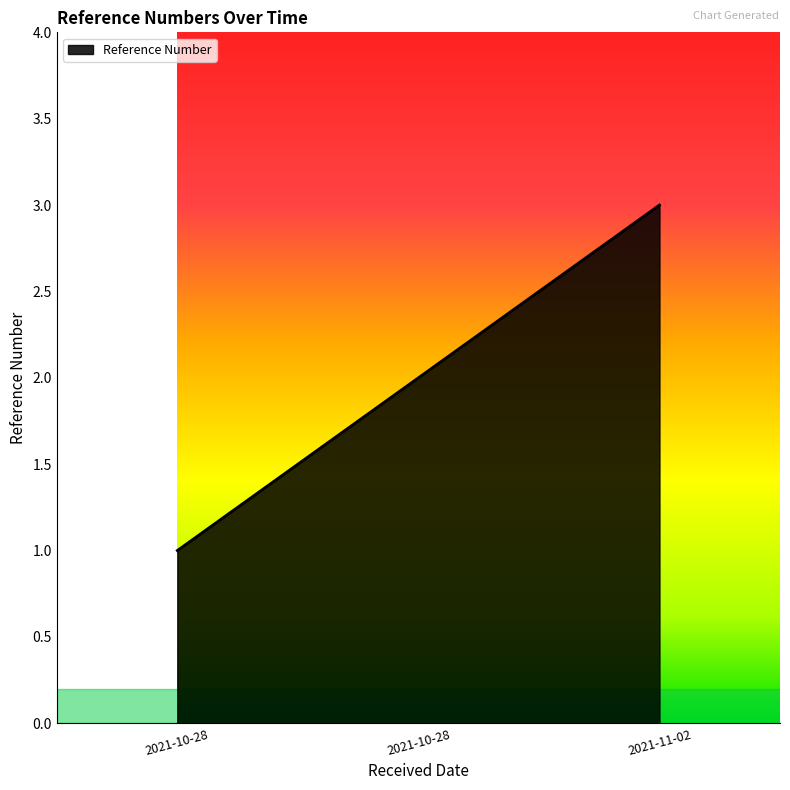

What is the label of the 2nd point from the left?

2021-10-28